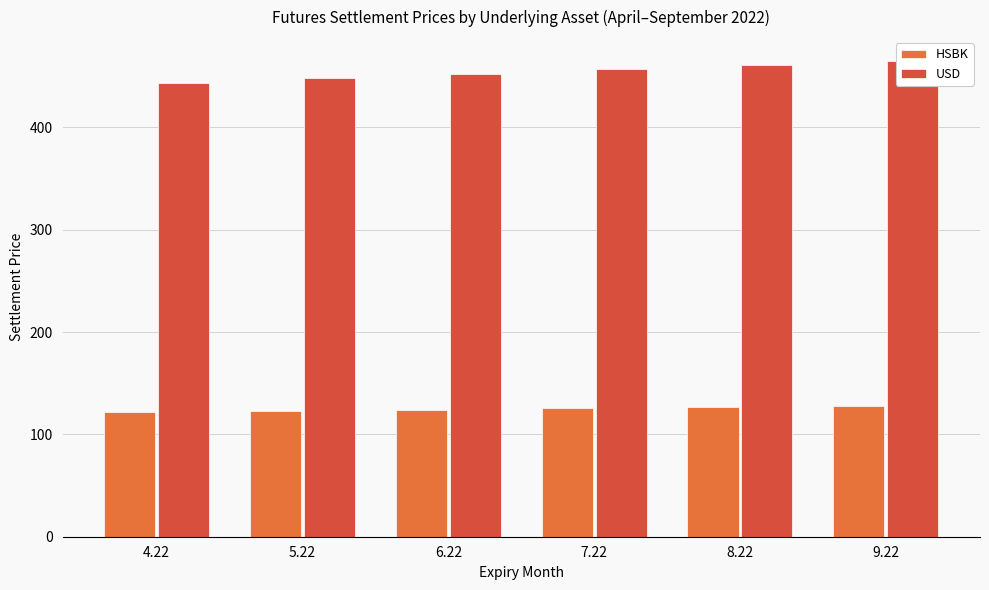

Which series changed the most between 5.22 and 6.22?

USD